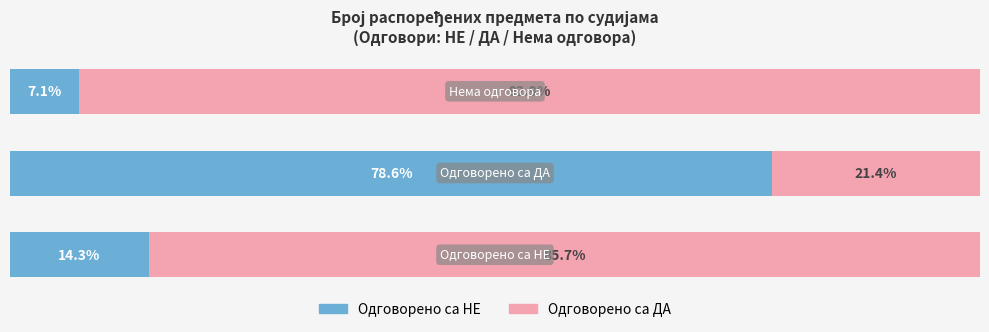

What are all the series names shown in the legend?

Одговорено са НЕ, Одговорено са ДА